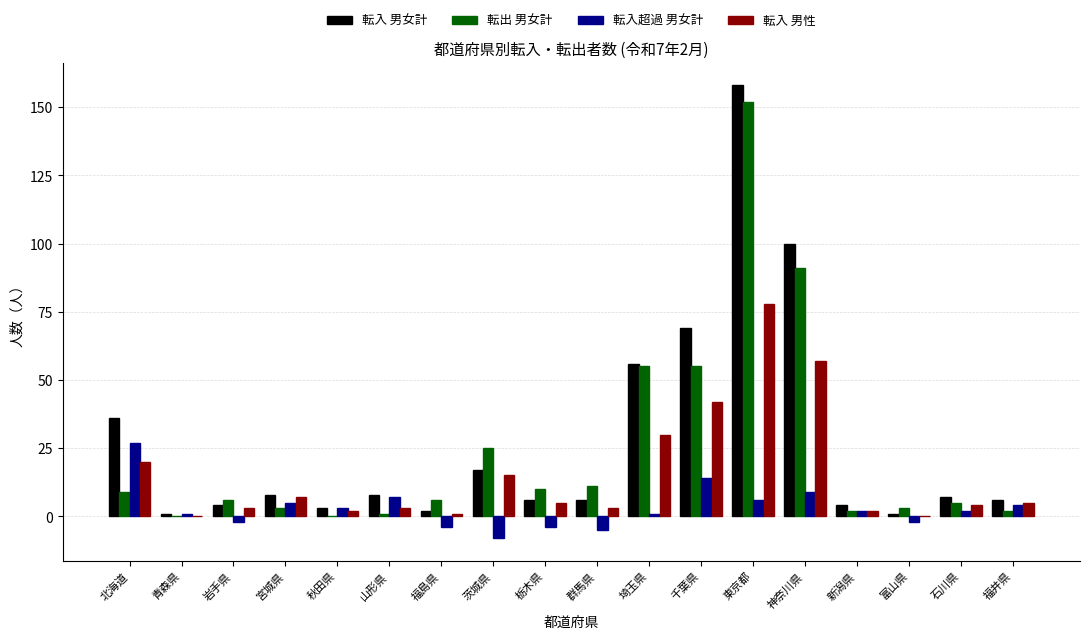

Are the bars grouped side by side (vs. stacked)?

Yes